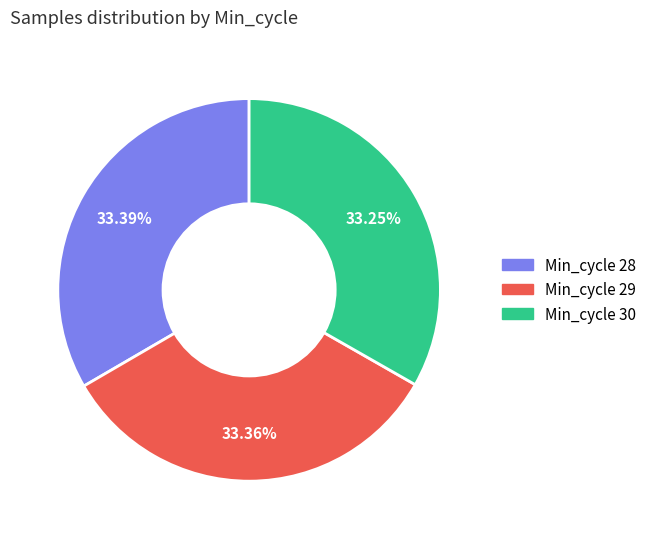

Does any single category account for the majority?

No